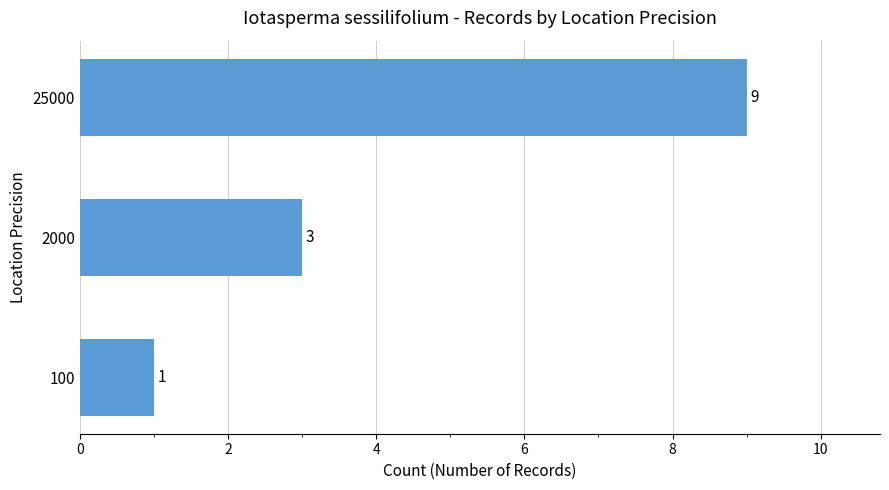

What is the ratio of the value at 25000 to the value at 100?

9.0